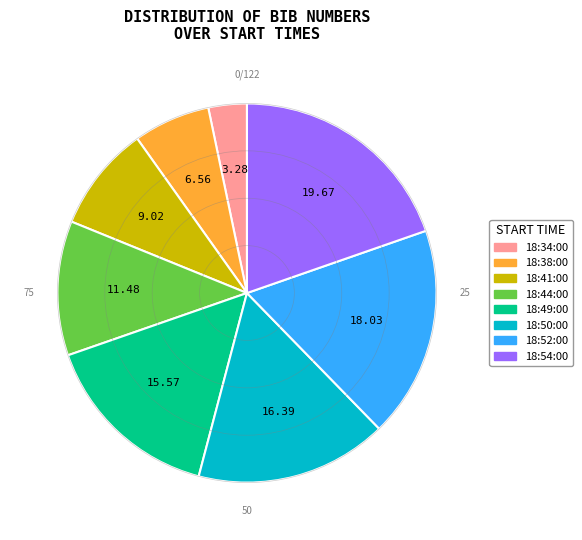

Is there a majority slice in this chart?

No